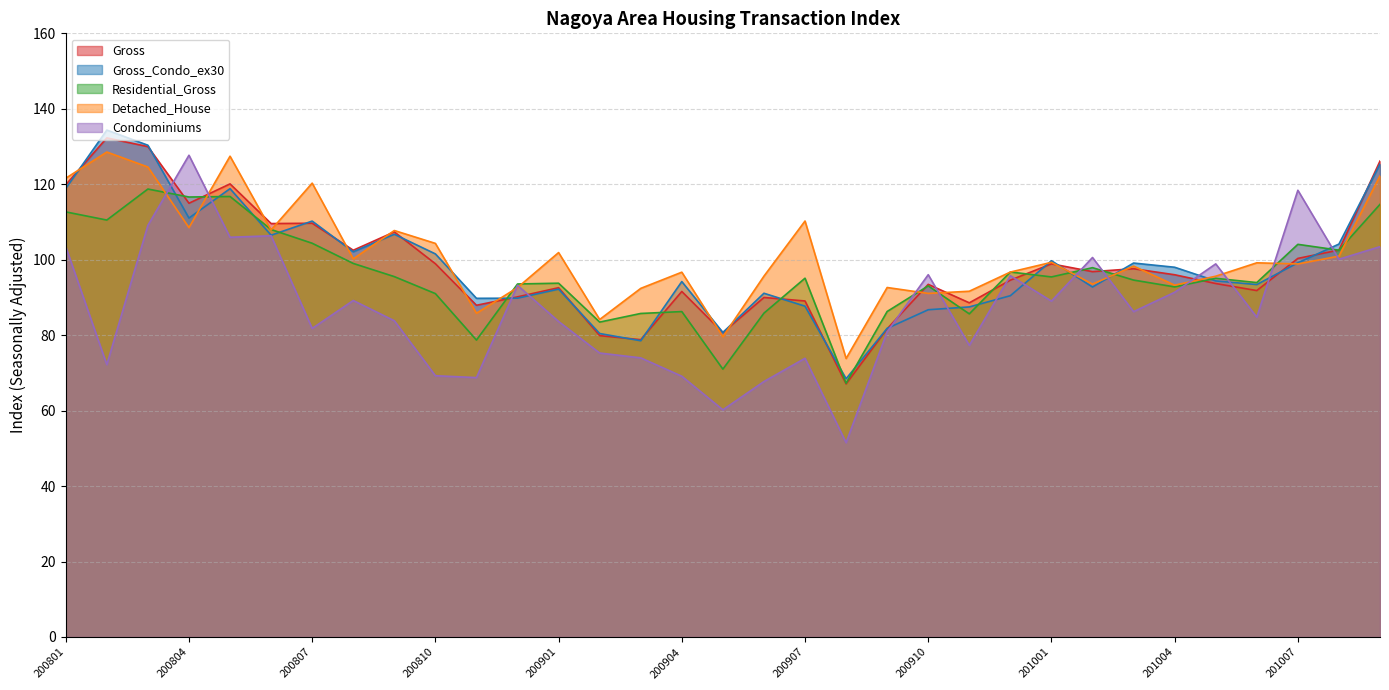

What is the value of the Gross point at the 31st from the left?

100.3